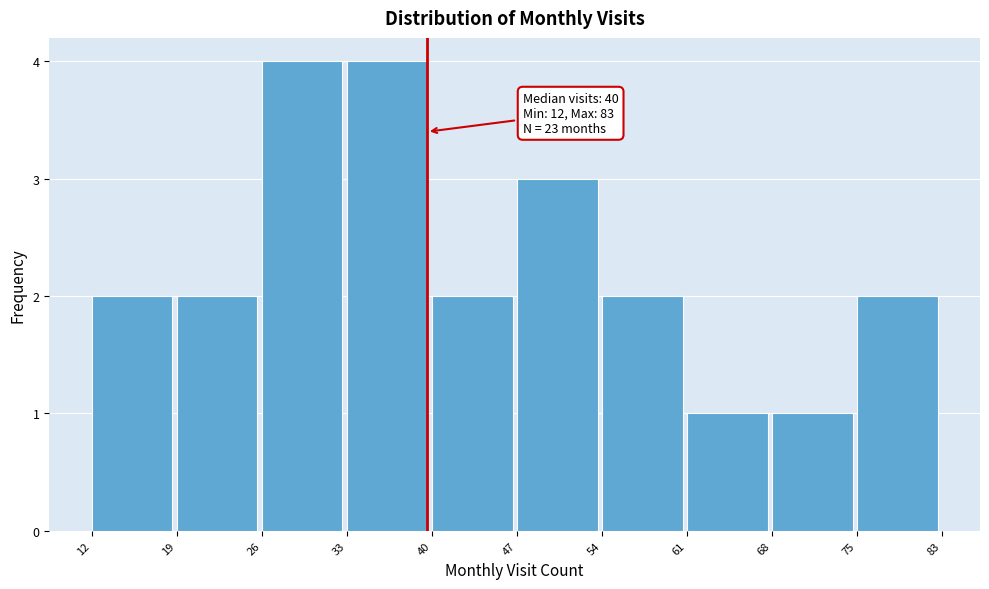

Reading left to right, transcribe all the data shown in this chart.

12=2	19=2	26=4	33=4	40=2	47=3	54=2	61=1	68=1	75=2